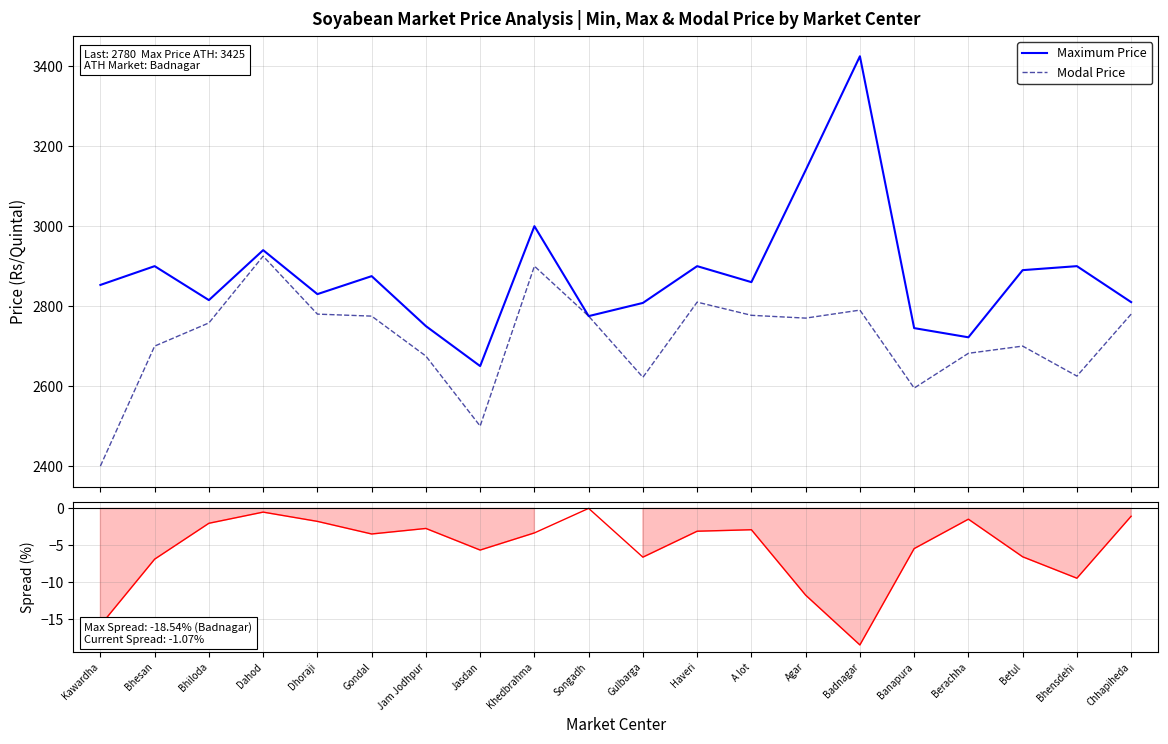

At which category is the sum across all series the highest?

Badnagar